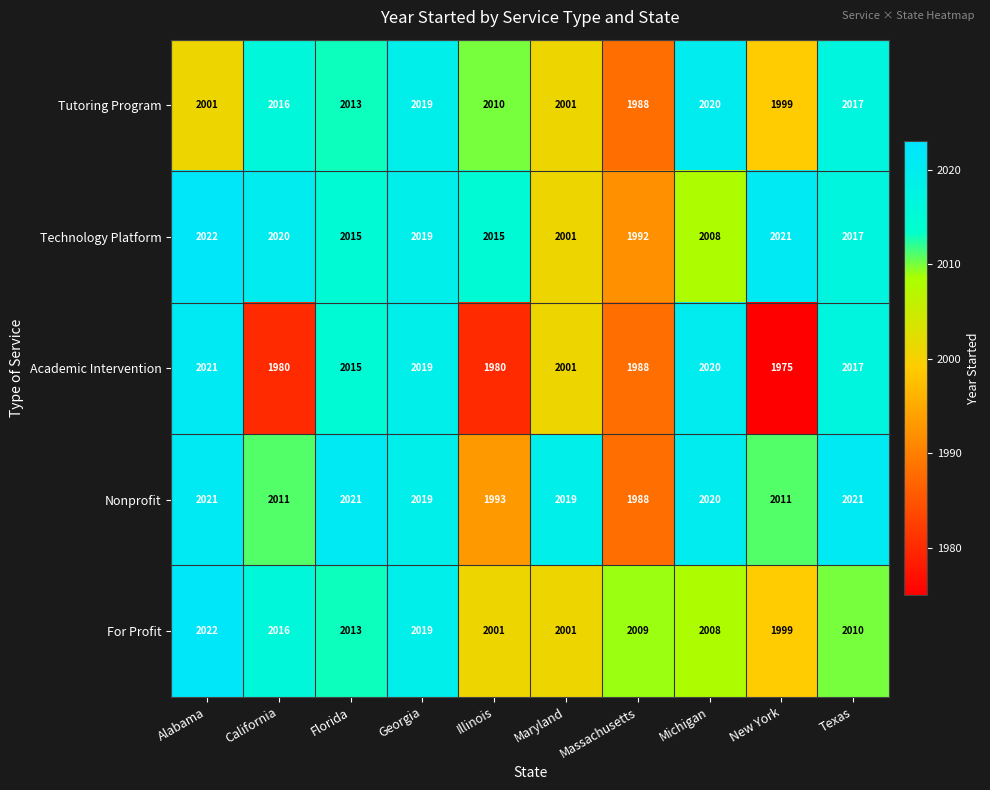

What is the approximate value of Academic Intervention at Massachusetts?

1988